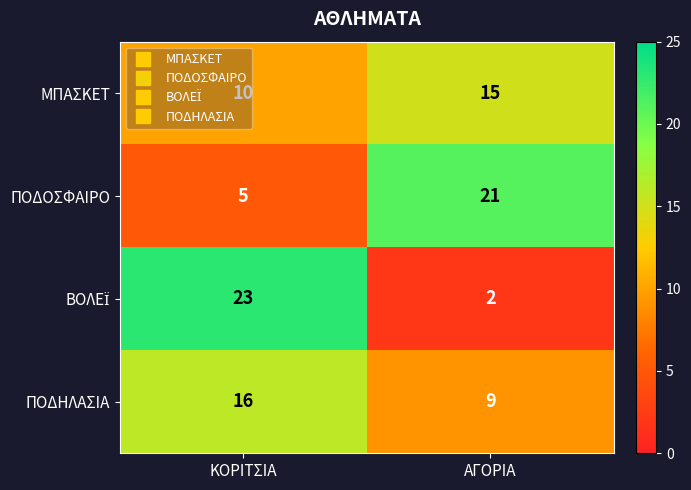

What is the sum of all ΠΟΔΟΣΦΑΙΡΟ values?

26